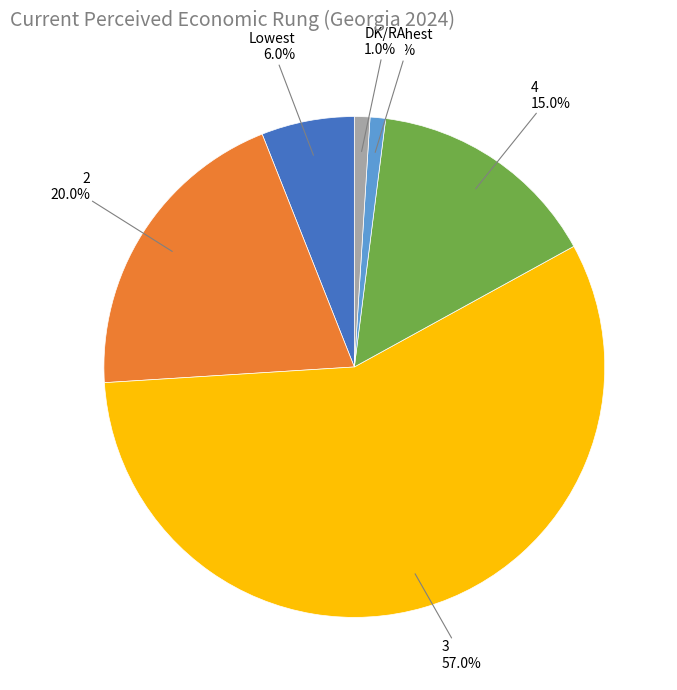

What percentage do 3 and Lowest together represent?

63.0%